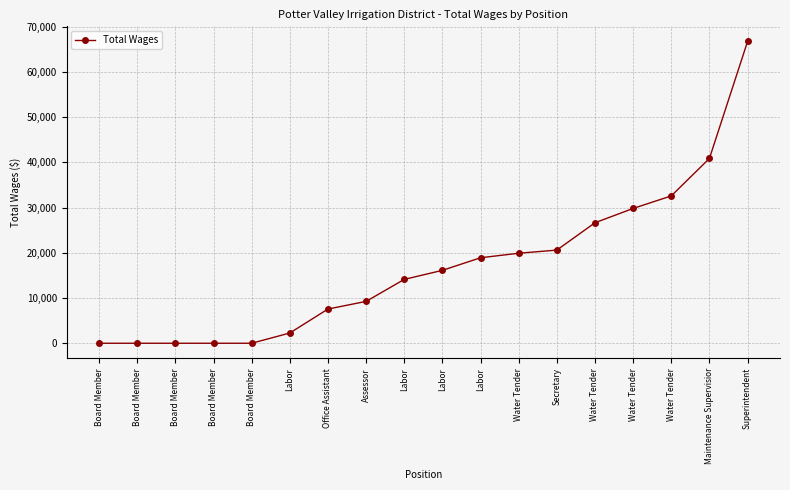

What is the label of the 12th point from the right?

Office Assistant